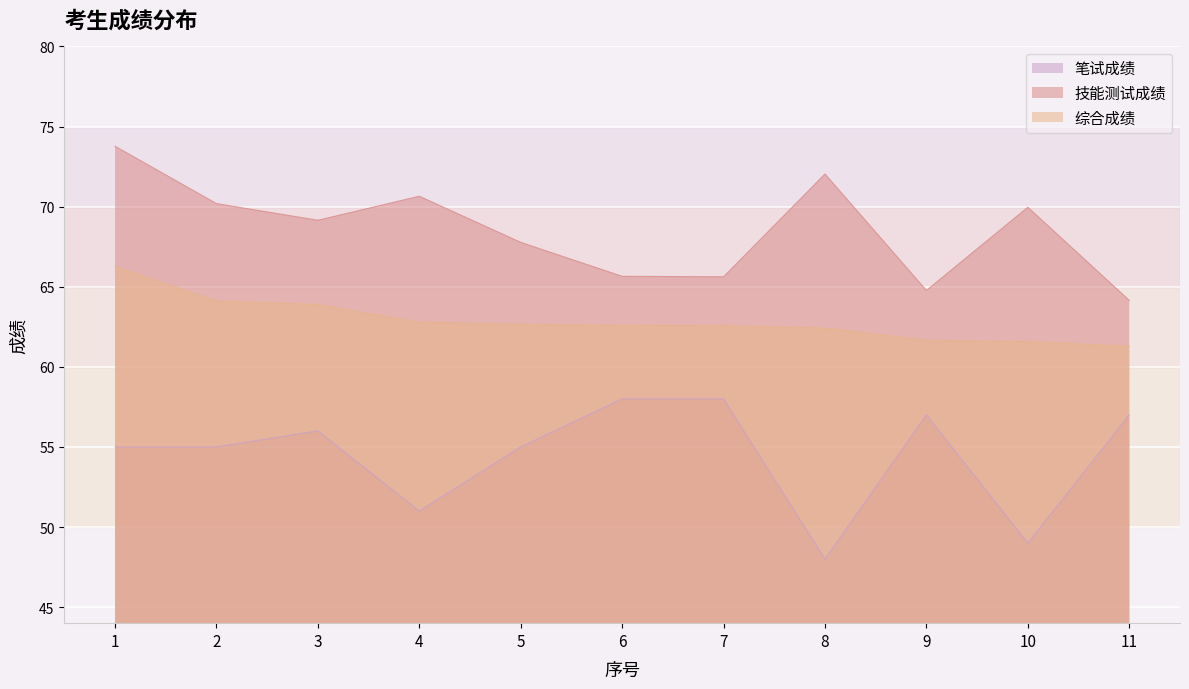

At how many categories does at least one series exceed 51?

11